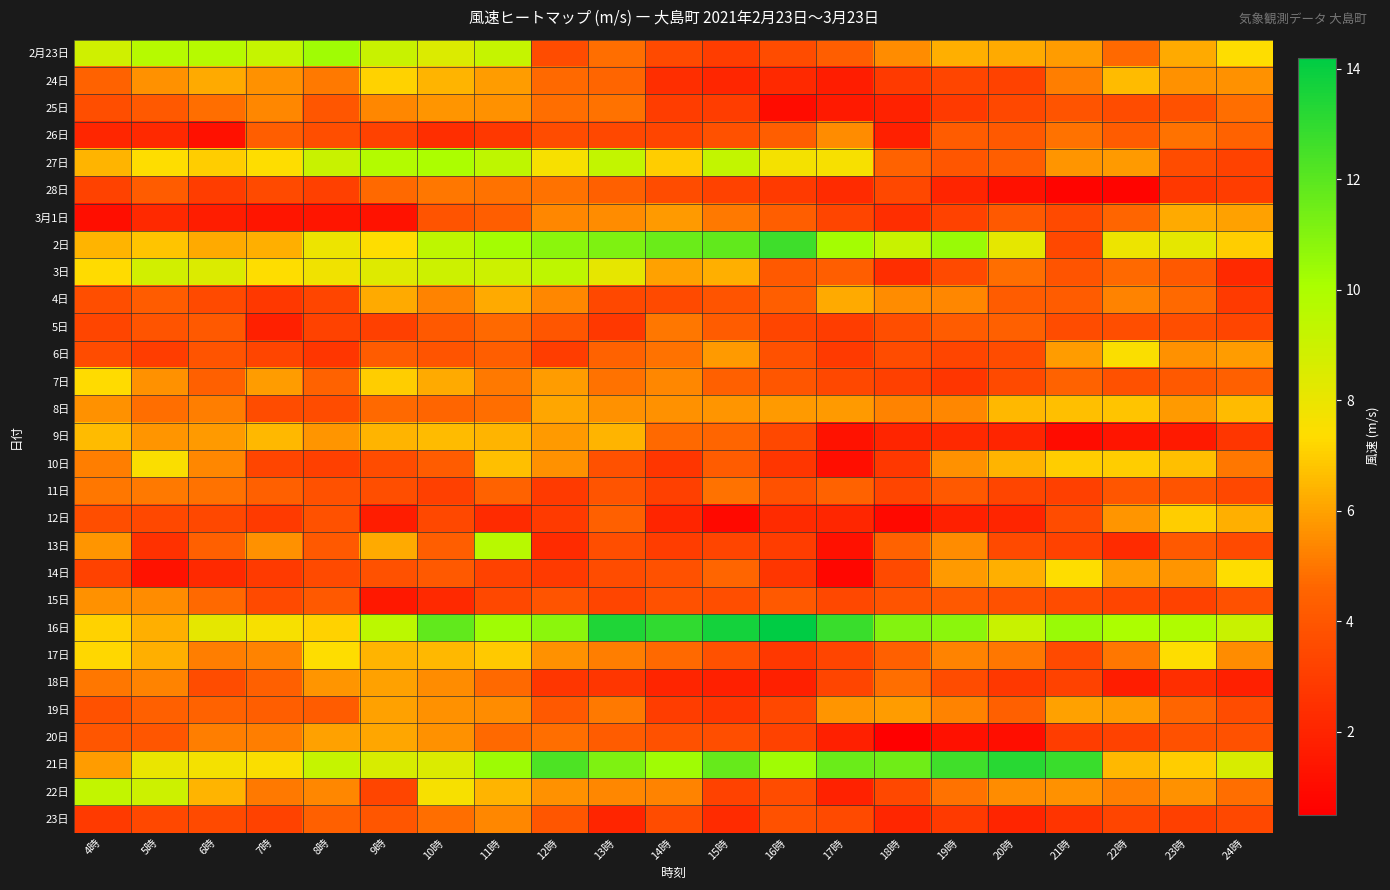

At how many categories does at least one series exceed 11?

11